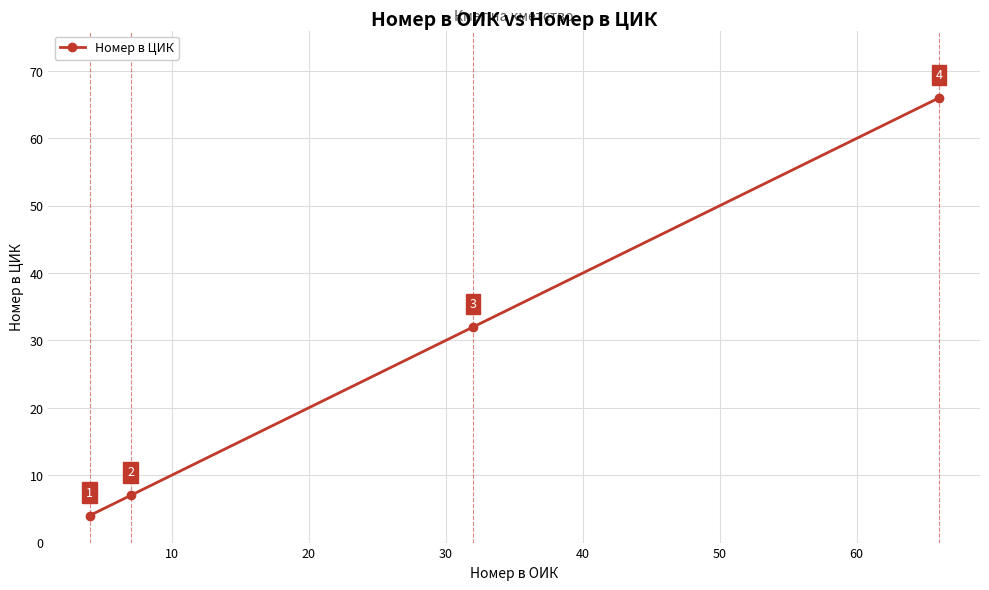

What is the smallest value displayed?

4